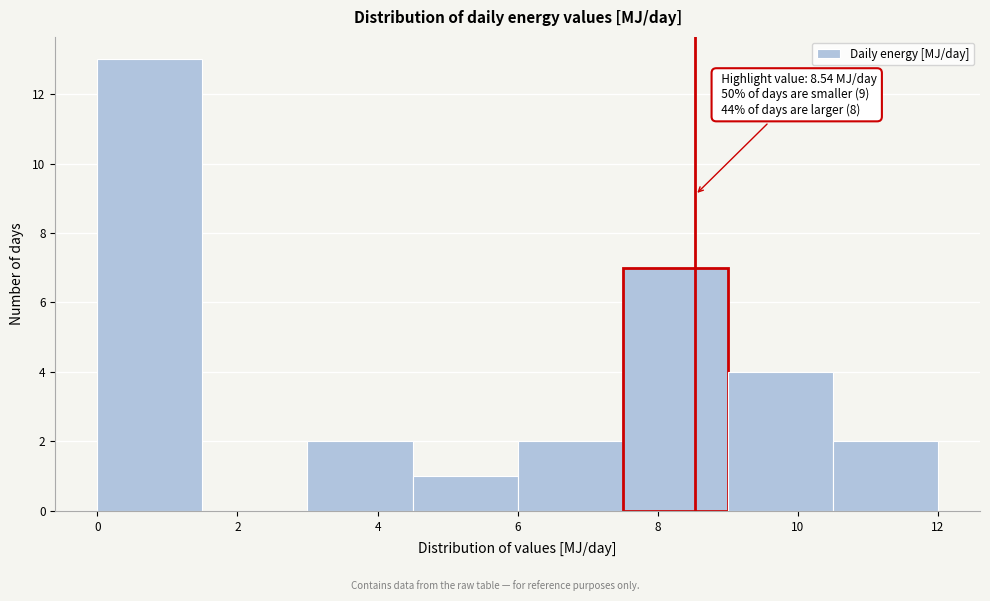

Which range on the x-axis has the tallest bar?

0.0 to 1.5